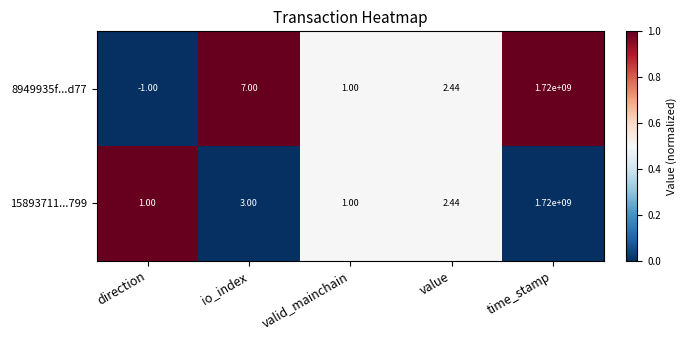

Where is 15893711...799 nearest to the value 860000000?

io_index